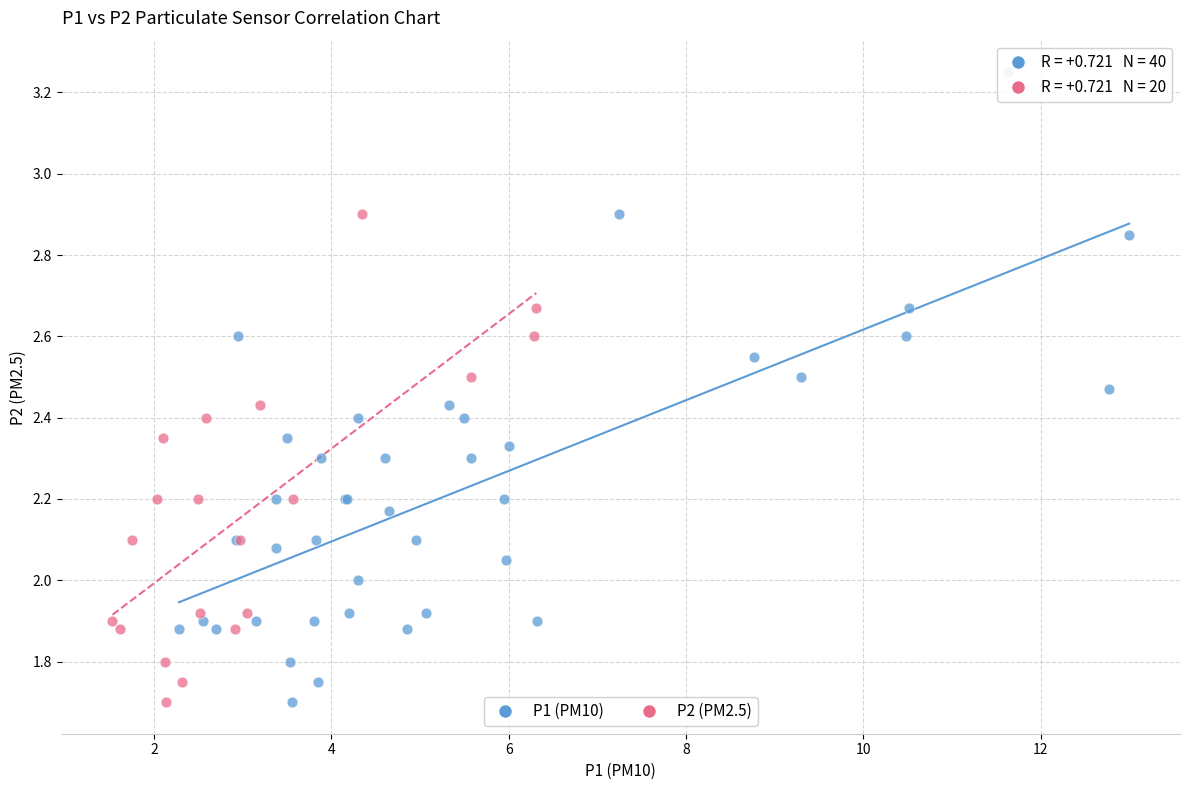

Which series has the widest spread of Y values?

P1 (PM10)